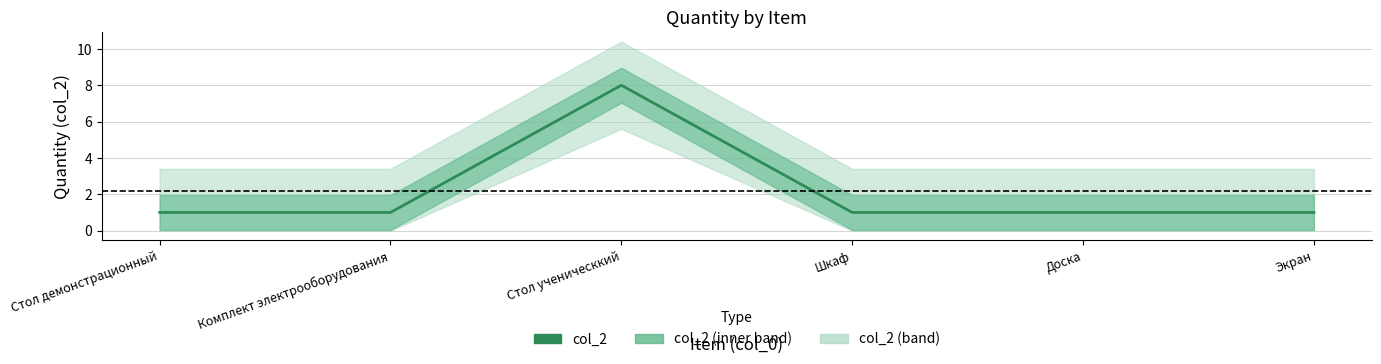

Reading left to right, list all the values displayed in this chart.

1	1	8	1	1	1